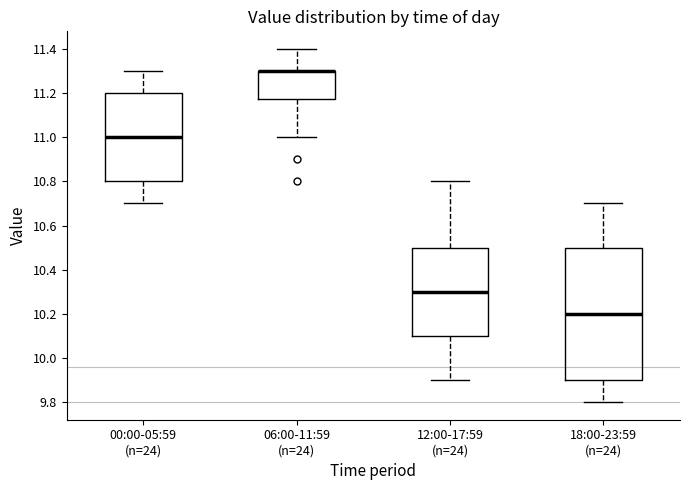

Which box is the tallest, from its lower edge to its upper edge?

18:00-23:59 (n=24)